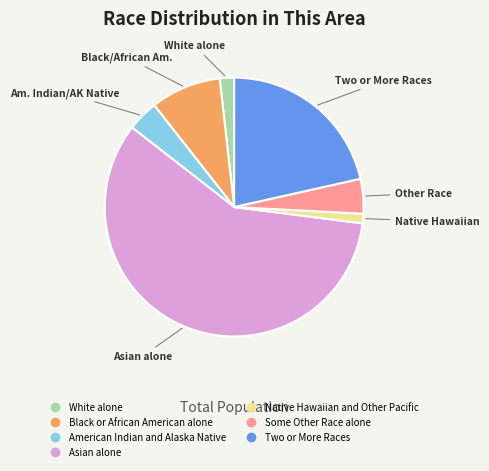

Count the number of slices in the pie.

7